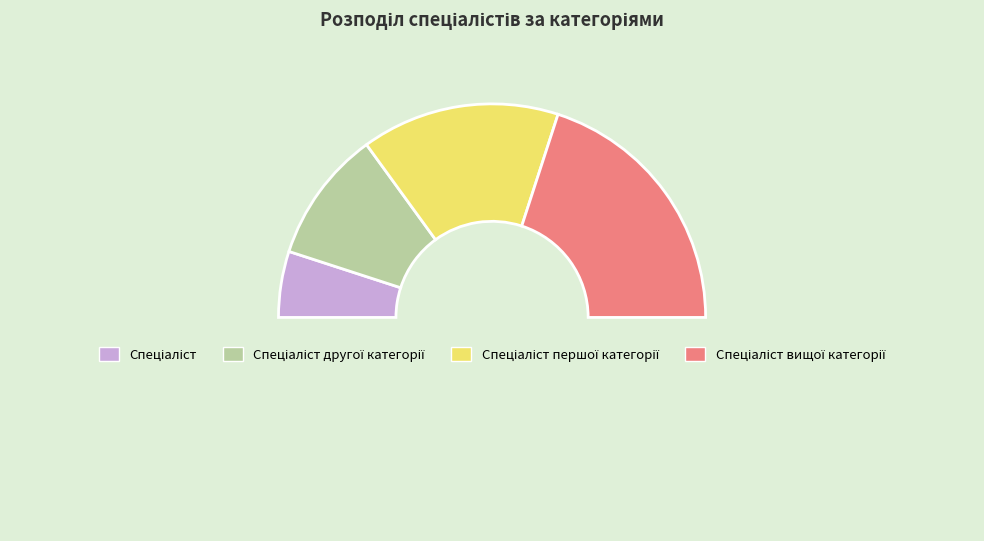

Which slice is the smallest?

Спеціаліст